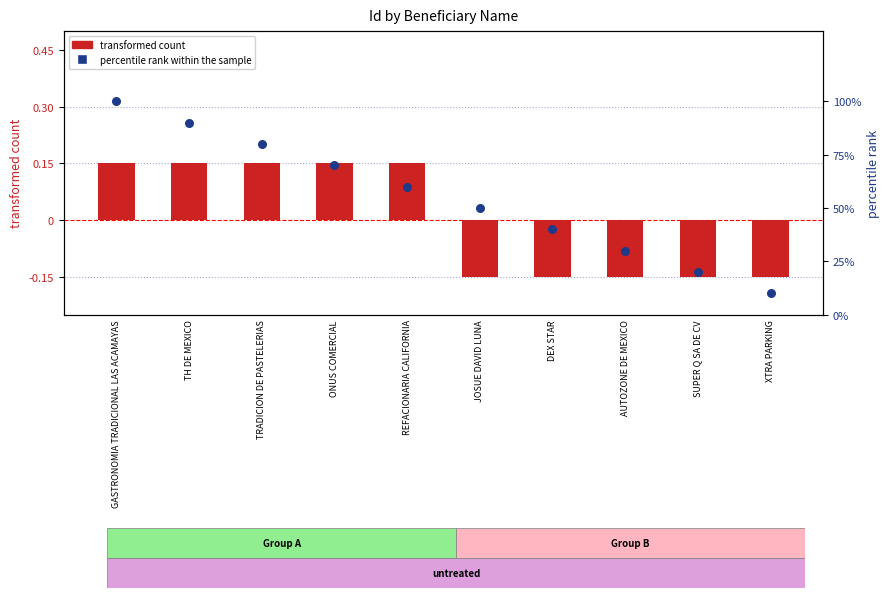

Which series contains the lowest Y value?

transformed count